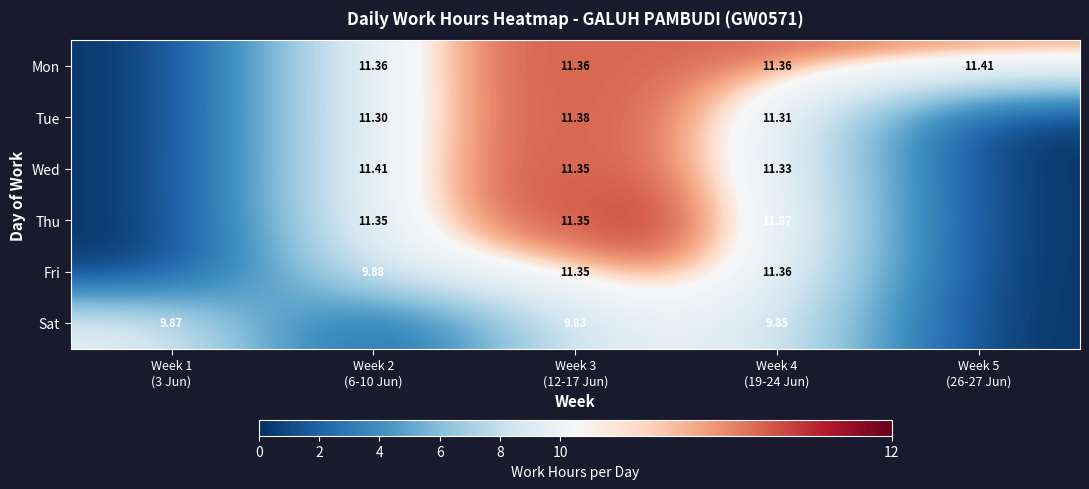

At how many categories does at least one series exceed 5?

5